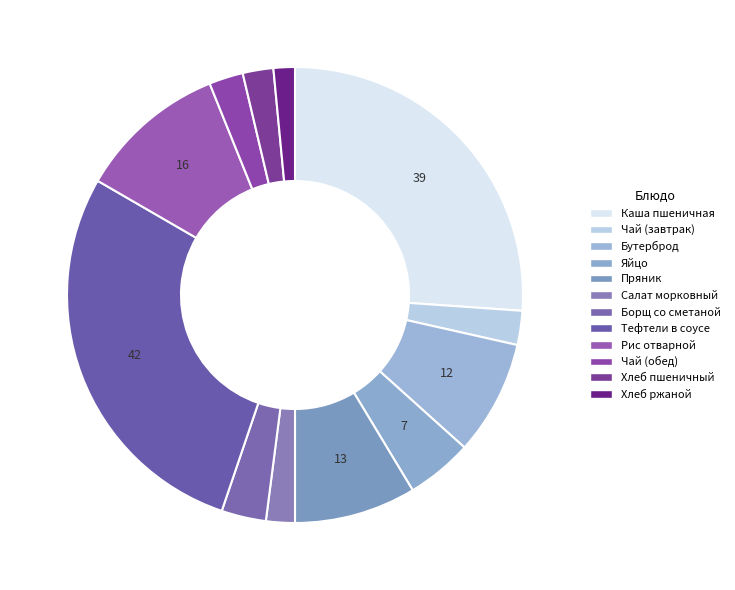

How many slices are in this pie chart?

12